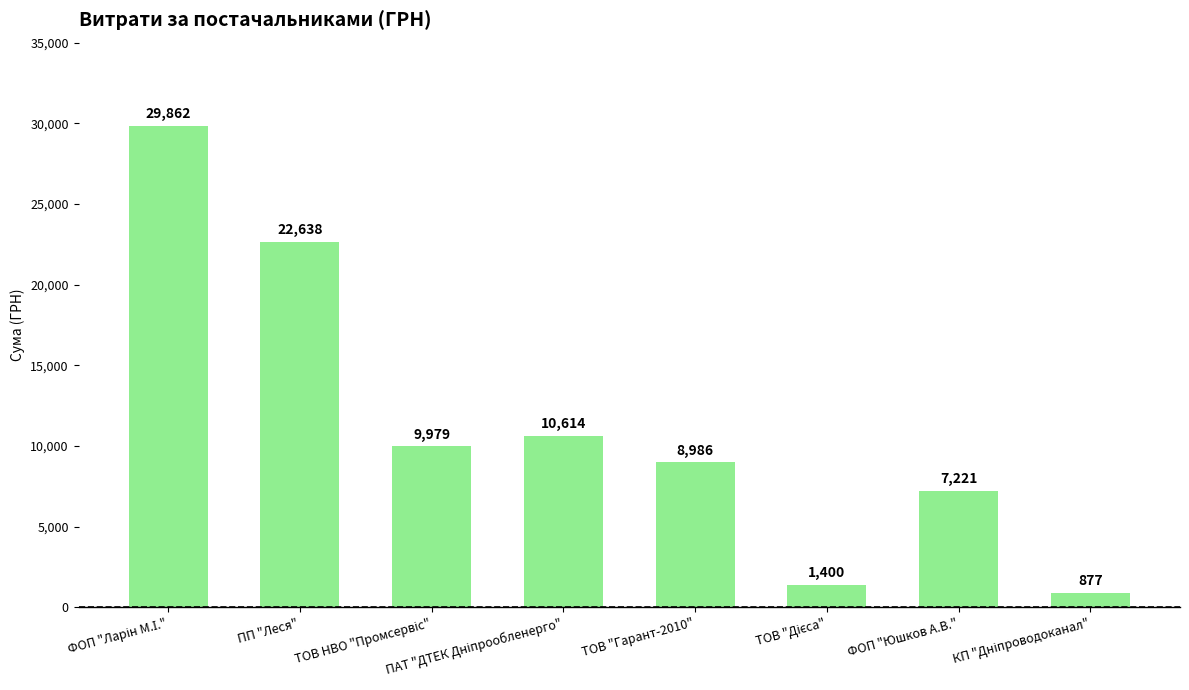

What is the average value?

11447.1